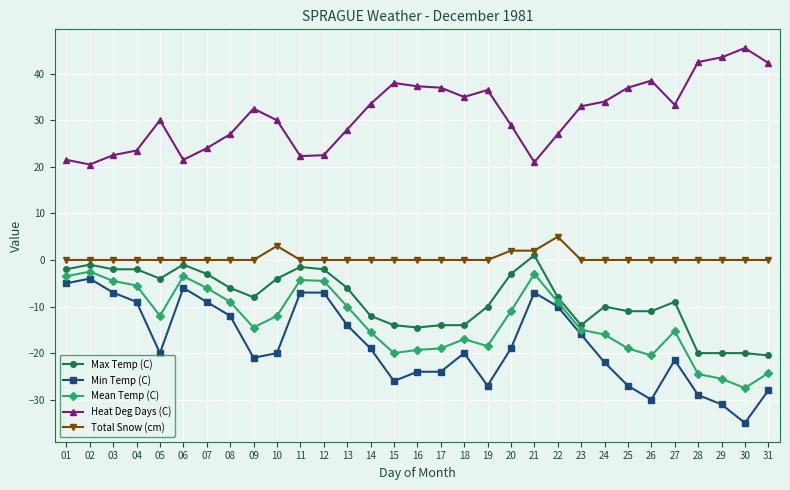

Which series has the largest total across all categories?

Heat Deg Days (C)